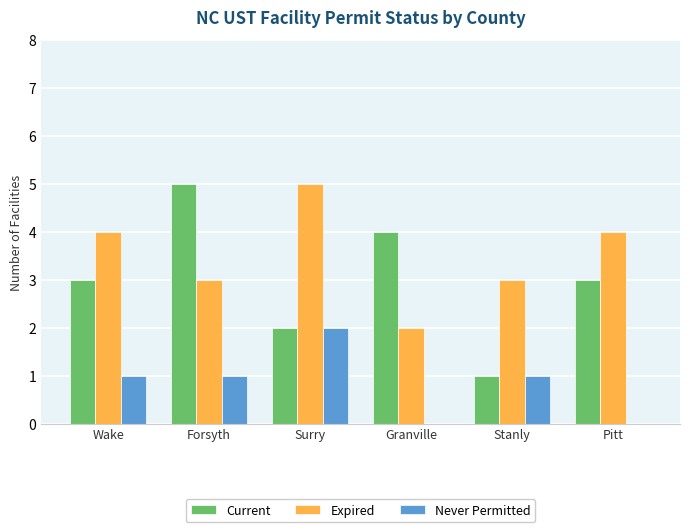

What is the sum of the Expired values at Pitt and Wake?

8